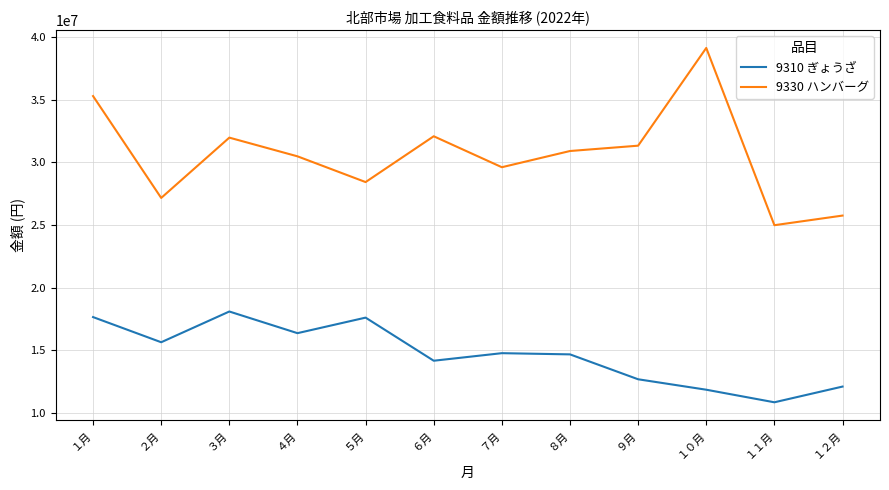

True or false: 9330 ハンバーグ and 9310 ぎょうざ intersect in this chart.

False